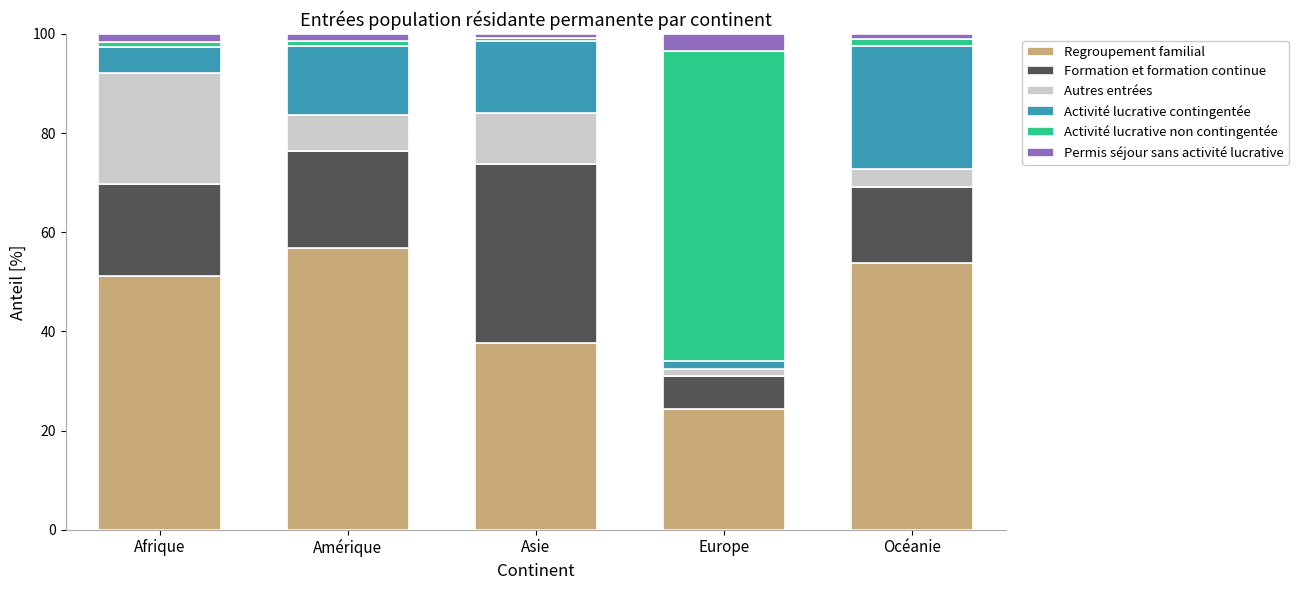

What are all the series names shown in the legend?

Regroupement familial, Formation et formation continue, Autres entrées, Activité lucrative contingentée, Activité lucrative non contingentée, Permis séjour sans activité lucrative